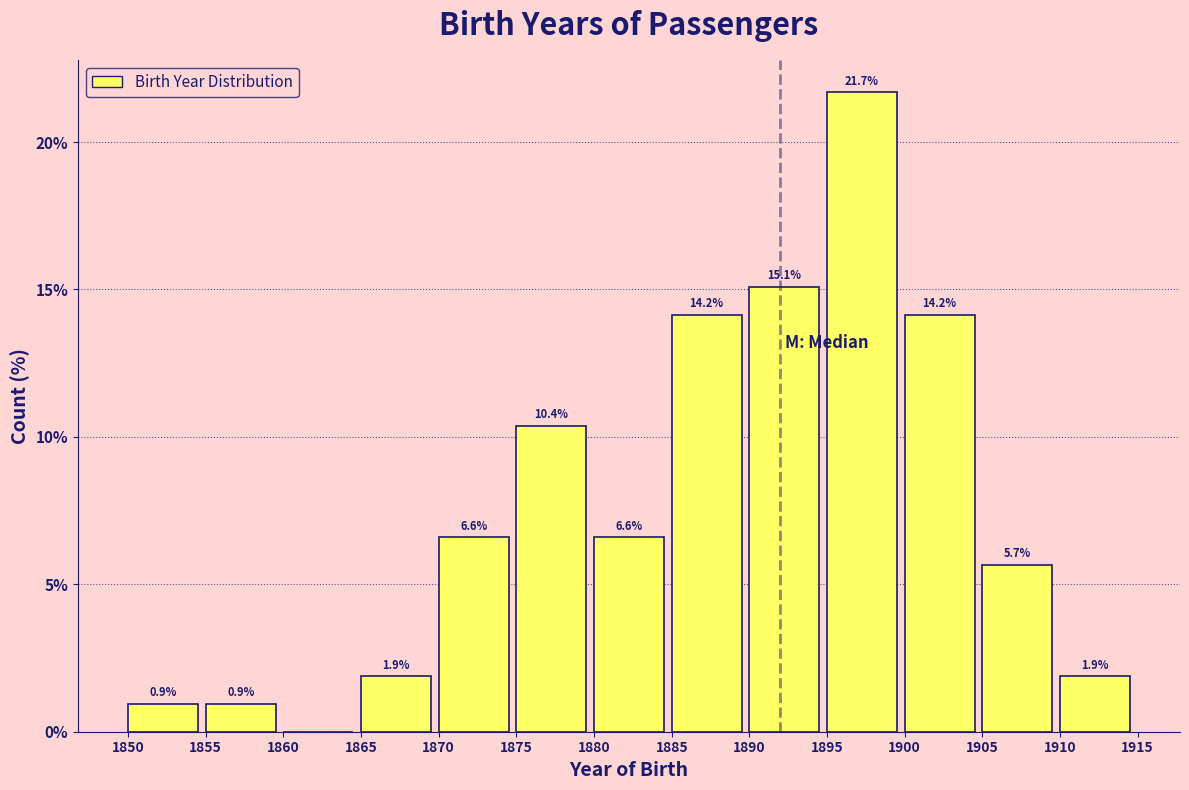

Over which range of the x-axis is the bar tallest?

1895 to 1900